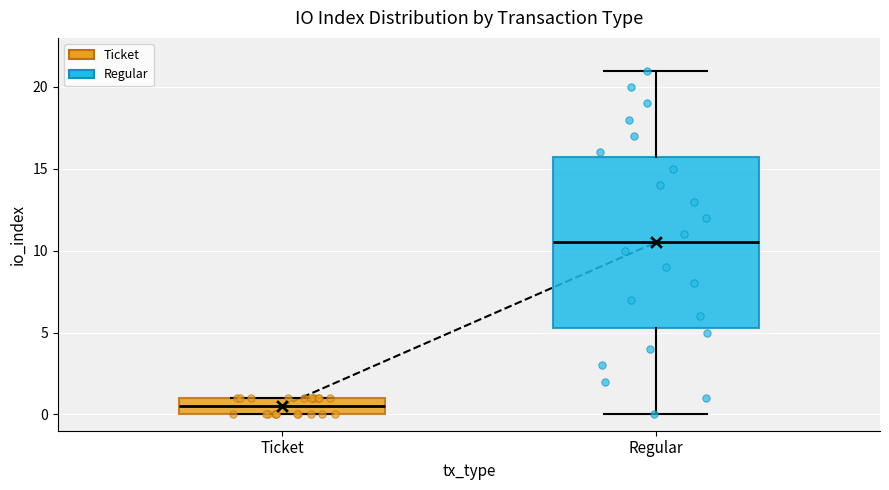

Which box has the highest median line?

Regular